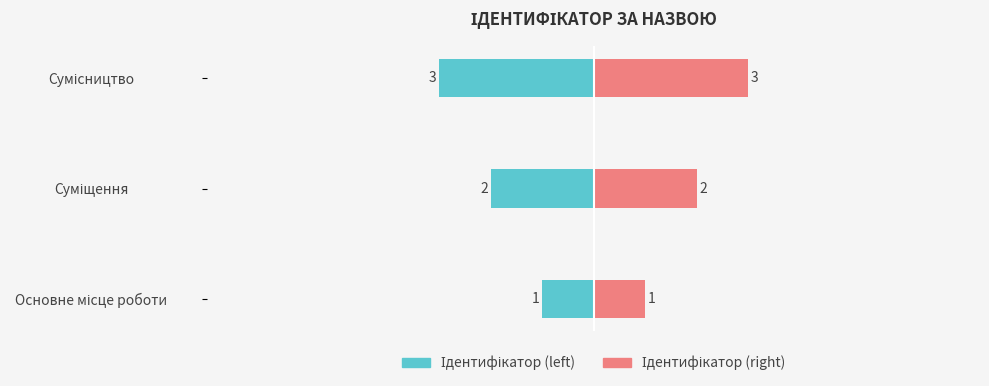

Are the bars grouped side by side (vs. stacked)?

Yes